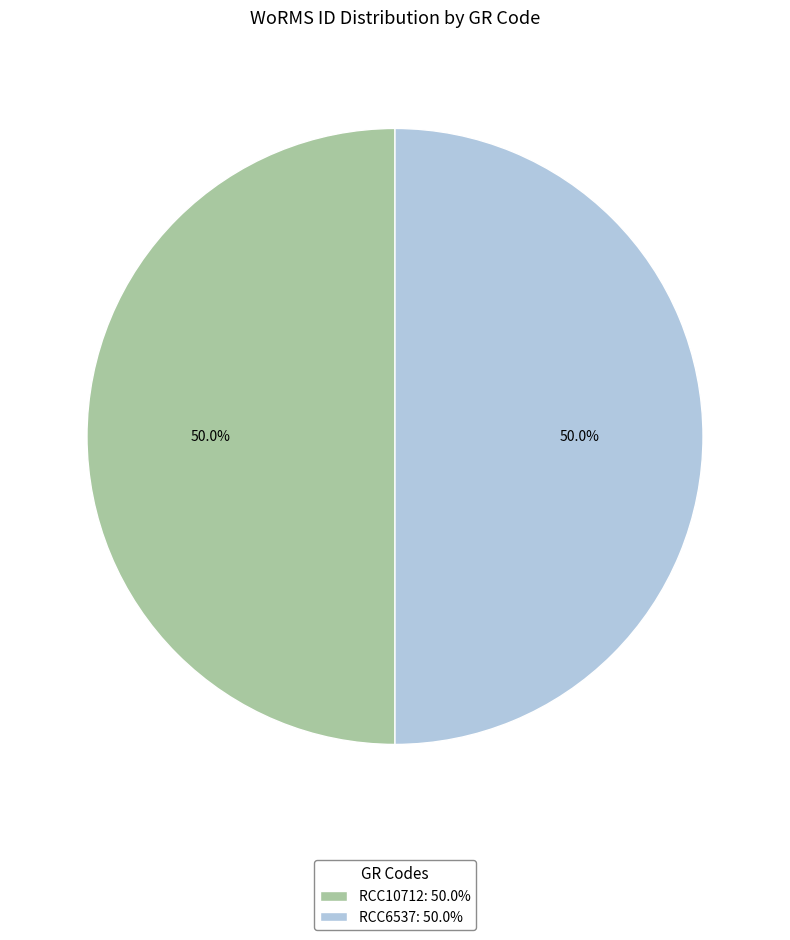

What percentage is the RCC6537 slice, to the nearest percent?

50%